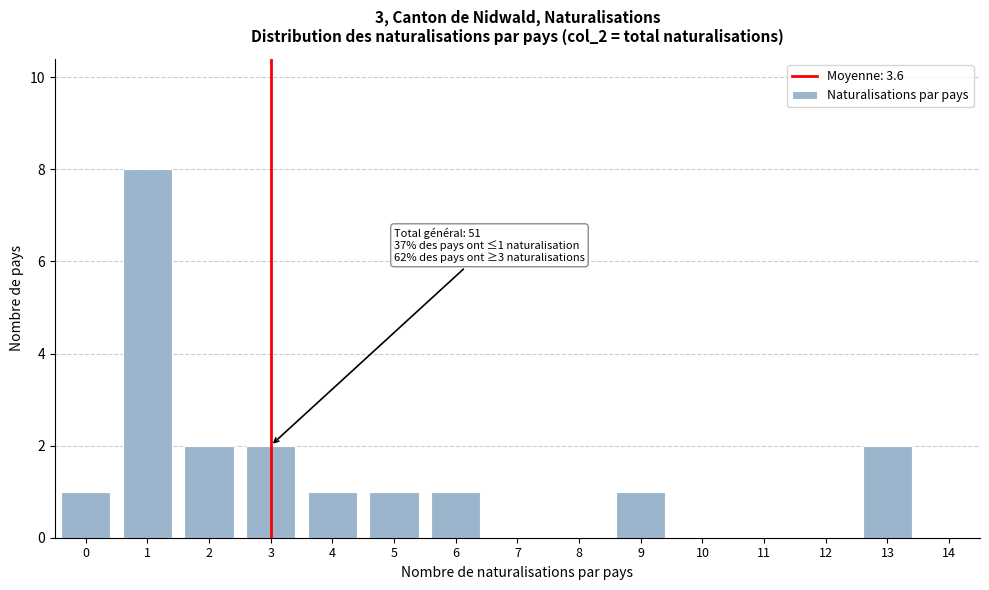

Reading left to right, extract all data points from this chart.

0=1	1=8	2=2	3=2	4=1	5=1	6=1	7=0	8=0	9=1	10=0	11=0	12=0	13=2	14=0